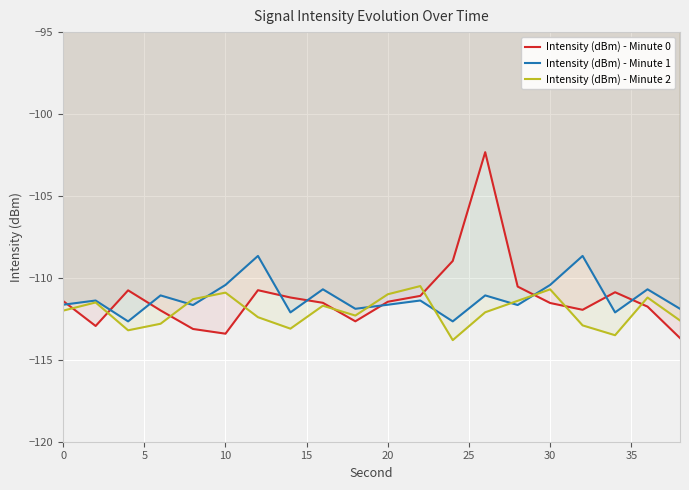

What is the greatest value displayed?

-102.3